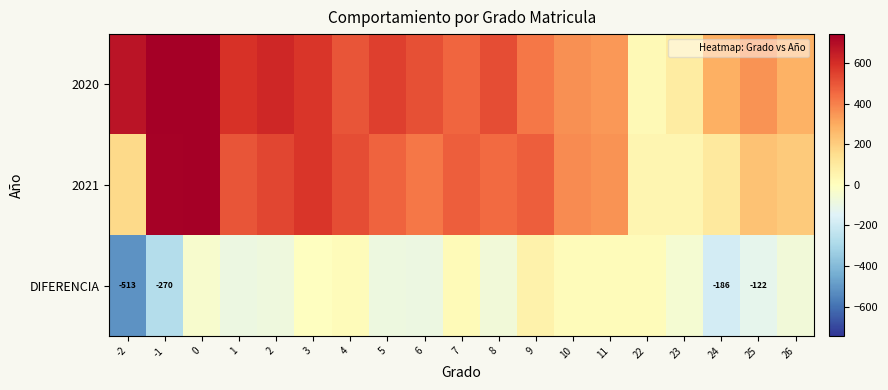

The 2020 series shows 166 at 5. True or false?

False